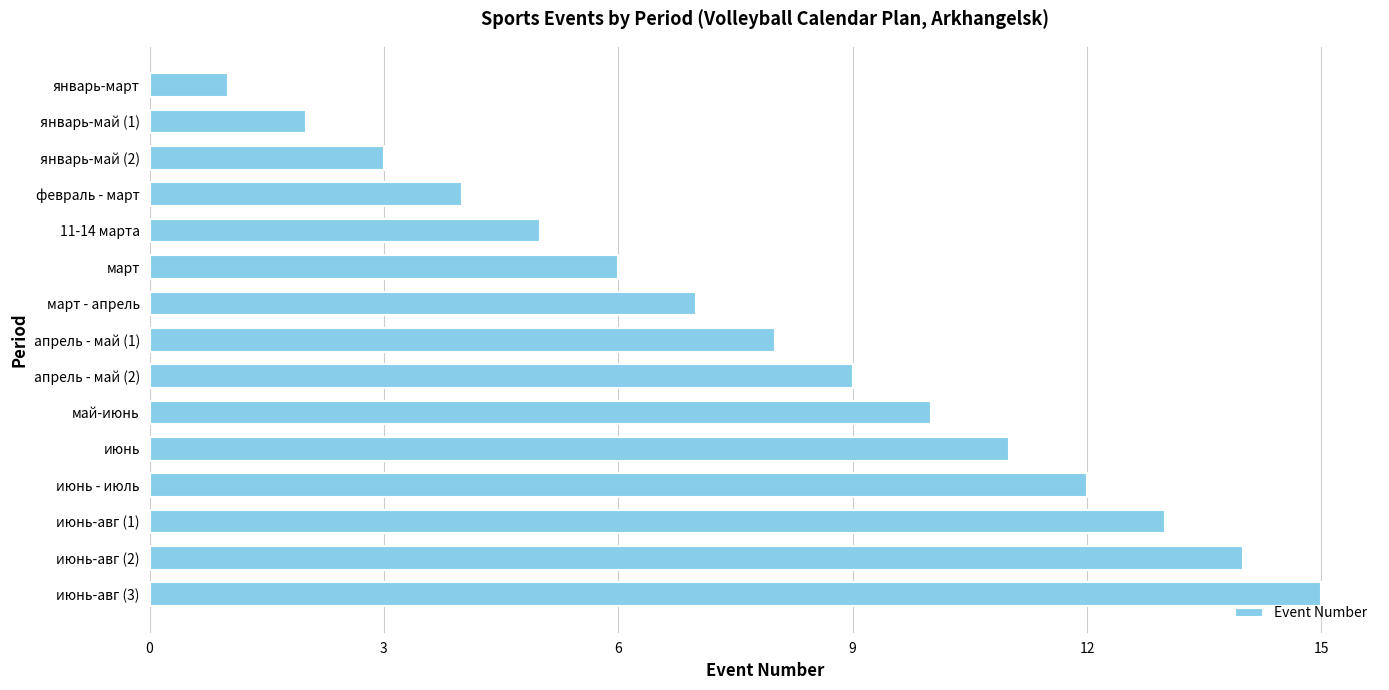

The chart shows a value of 13 at апрель - май (1). True or false?

False